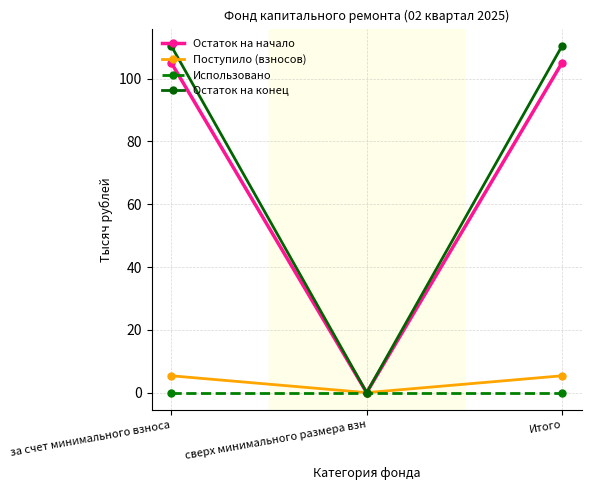

What is the maximum value shown in the chart?

110.4